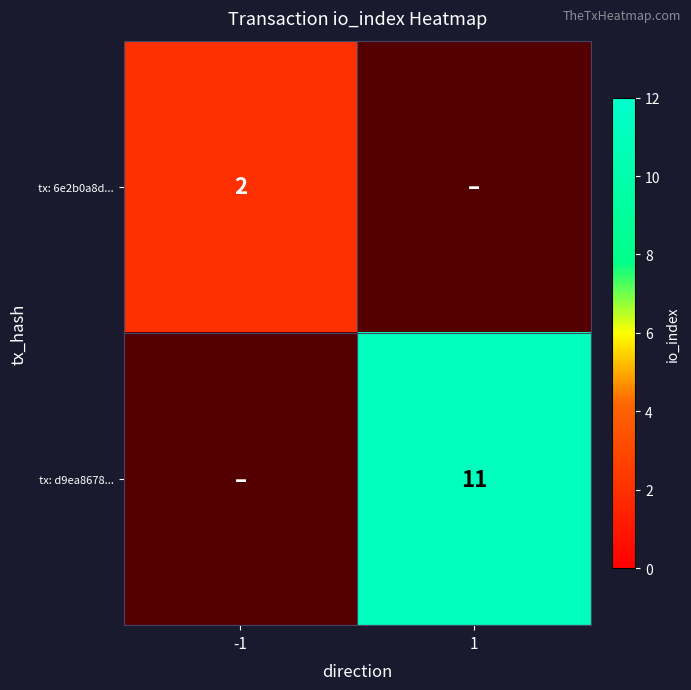

The tx: d9ea8678... series shows 11 at 1. True or false?

True